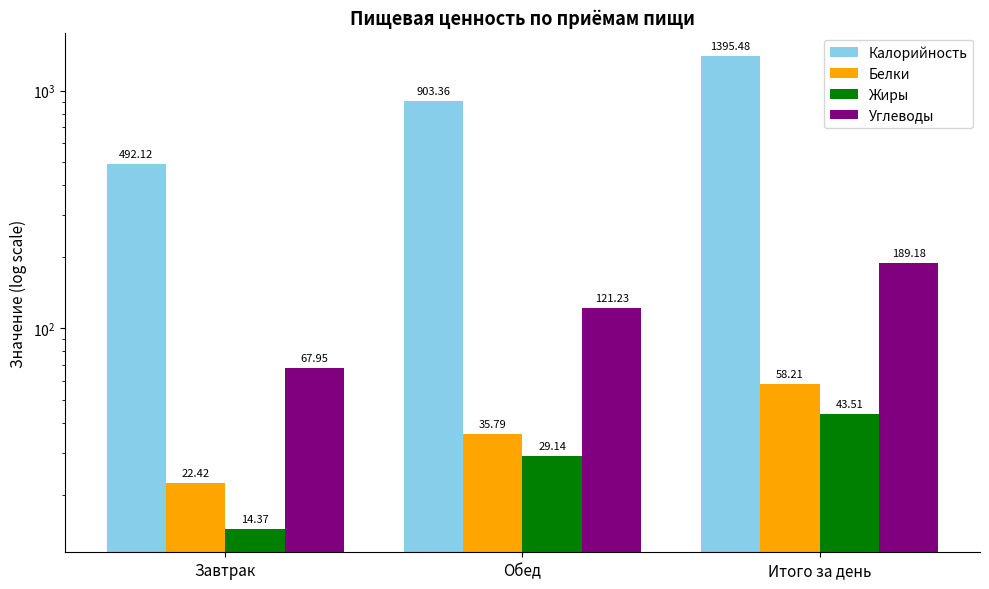

What is the difference between the Калорийность values at Обед and Завтрак?

411.2